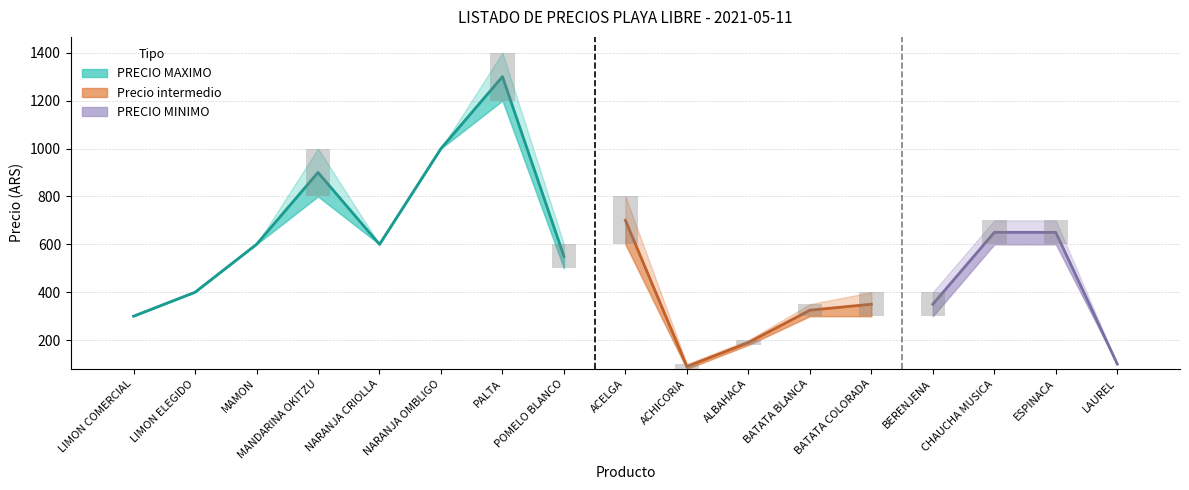

What is the minimum value shown in the chart?

80